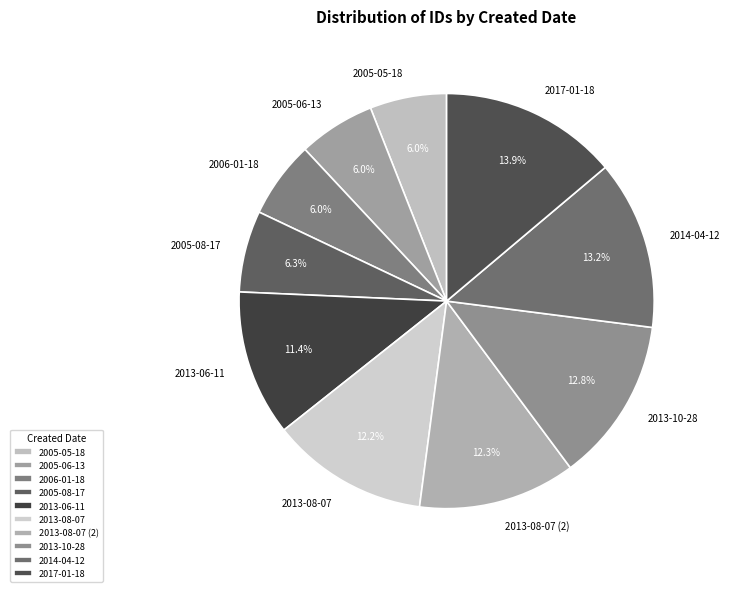

Count the number of slices in the pie.

10